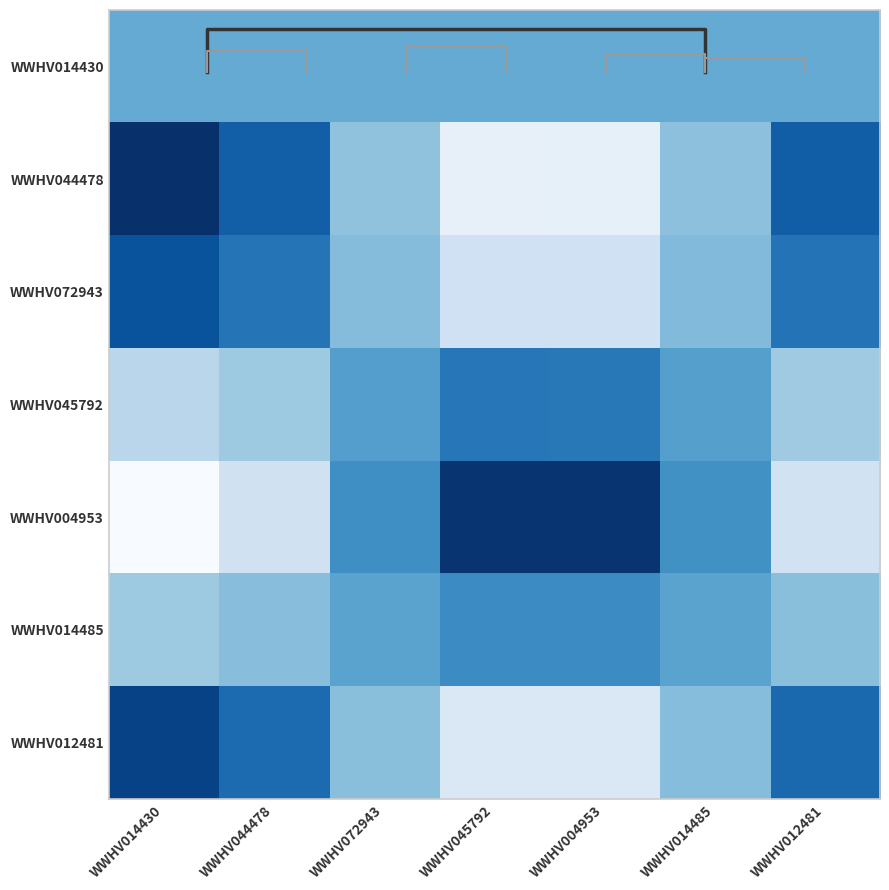

Where is WWHV045792 nearest to the value 0?

WWHV014430